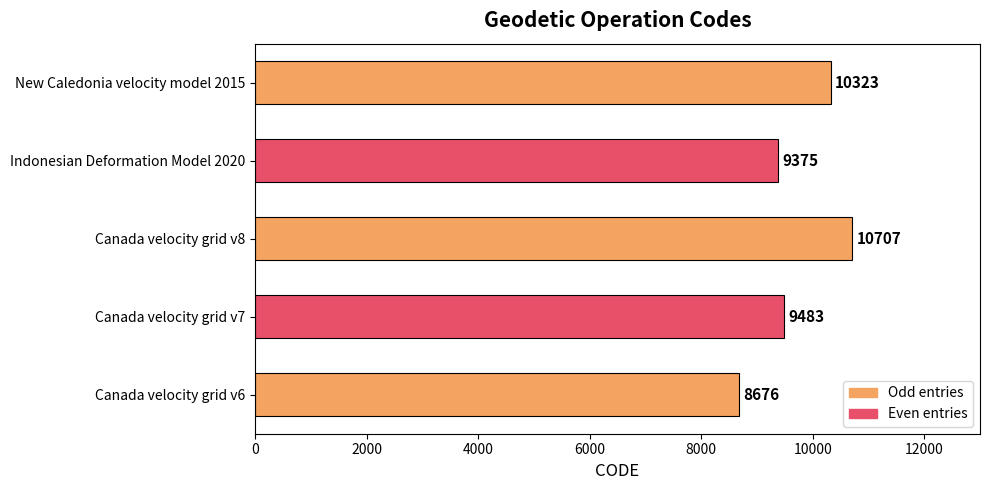

How many data points does each series have?

5